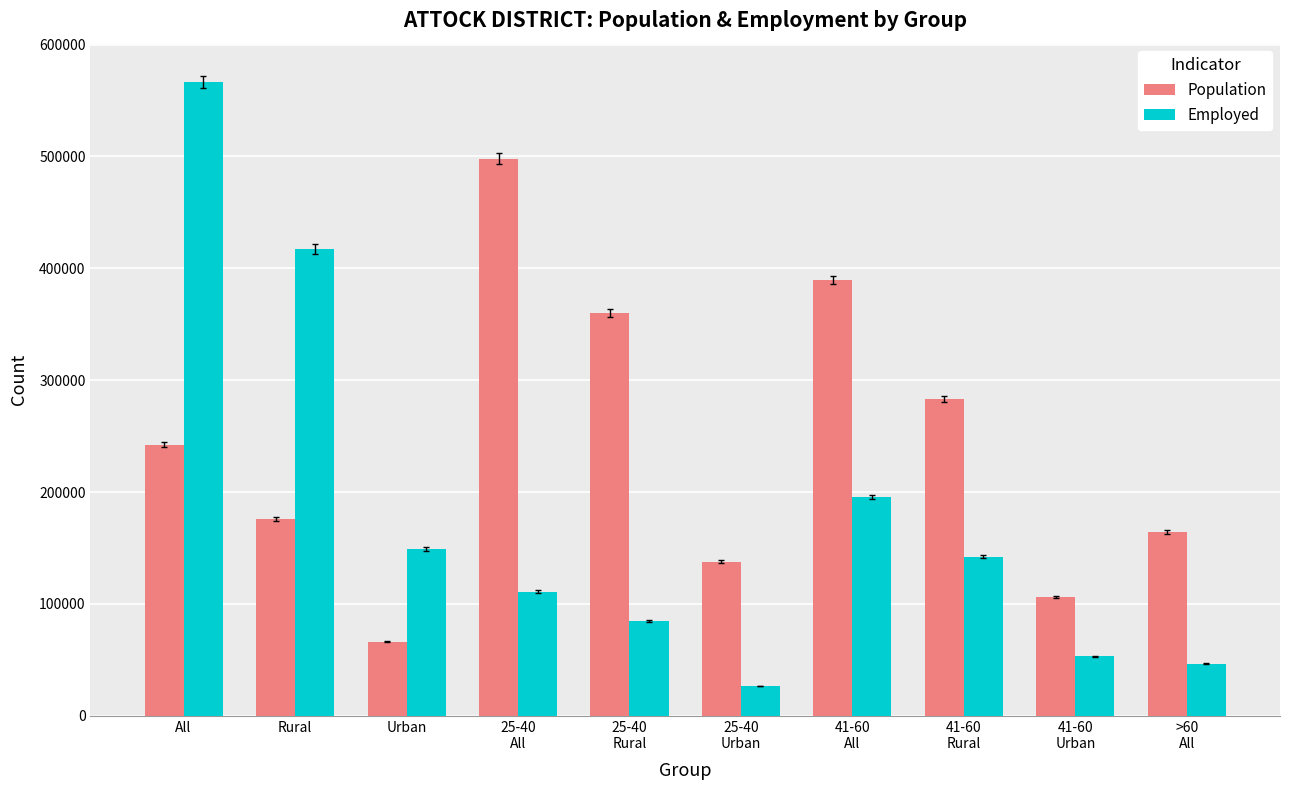

What is the sum of all Population values?

2424176